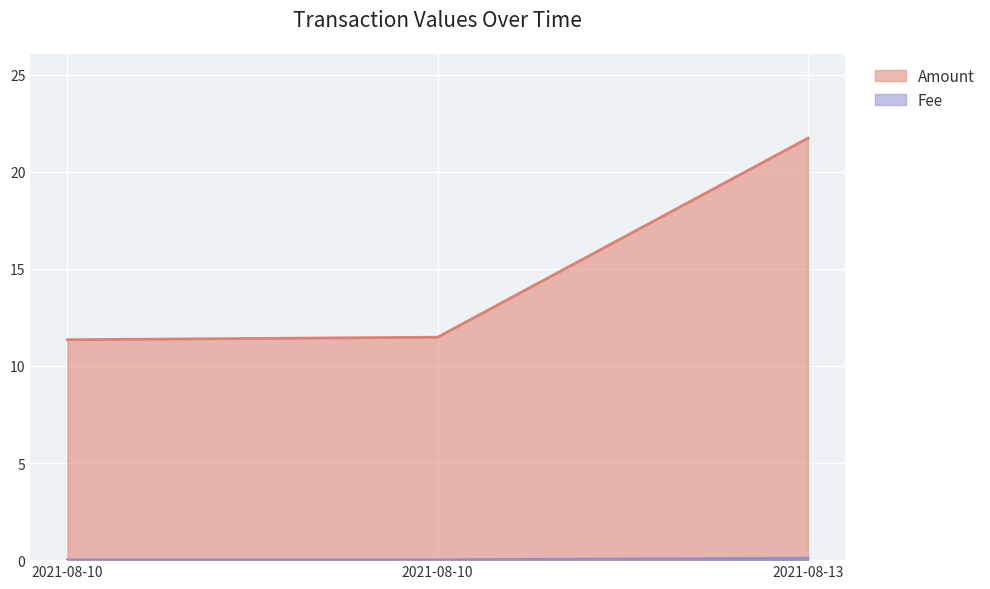

What are all the series names shown in the legend?

Amount, Fee